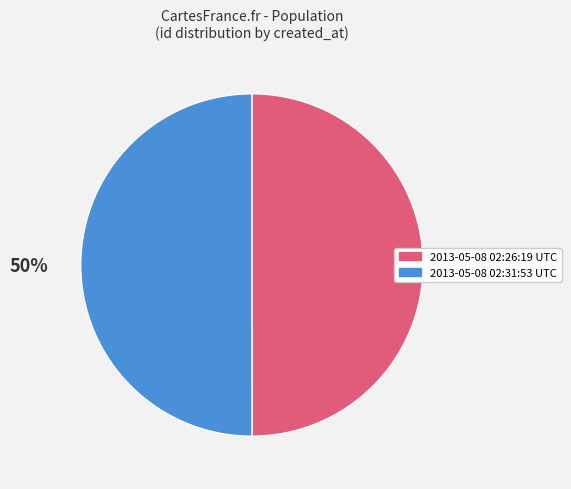

To the nearest percent, what percentage of the pie is 2013-05-08 02:31:53 UTC?

50%